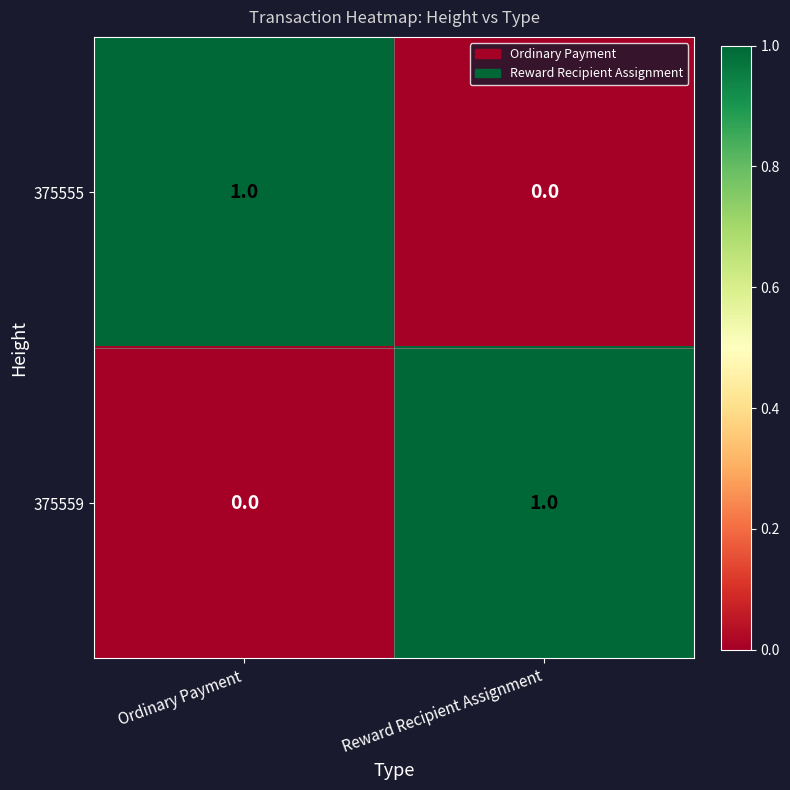

List the labels in order of 375555 value, smallest first.

Reward Recipient Assignment, Ordinary Payment